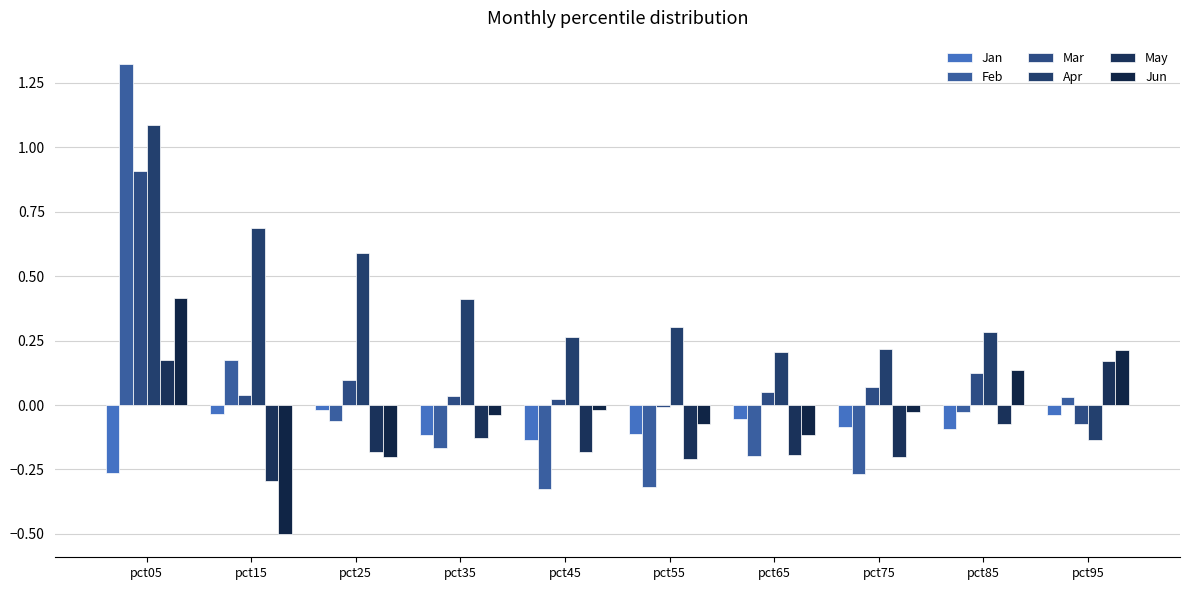

Does the chart contain any negative values?

Yes